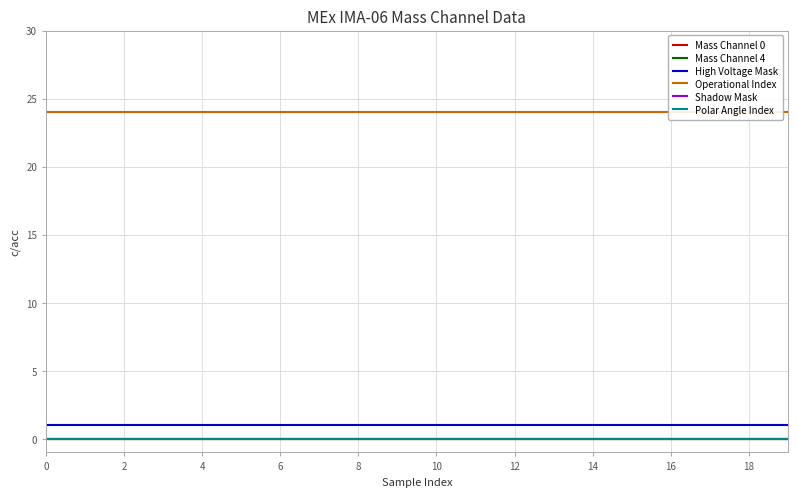

What are all the series names shown in the legend?

Mass Channel 0, Mass Channel 4, High Voltage Mask, Operational Index, Shadow Mask, Polar Angle Index